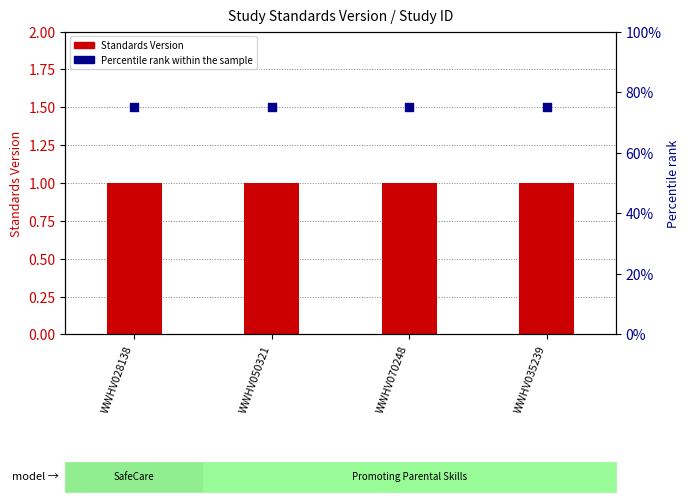

What are all the series names shown in the legend?

Standards Version, Percentile rank within the sample